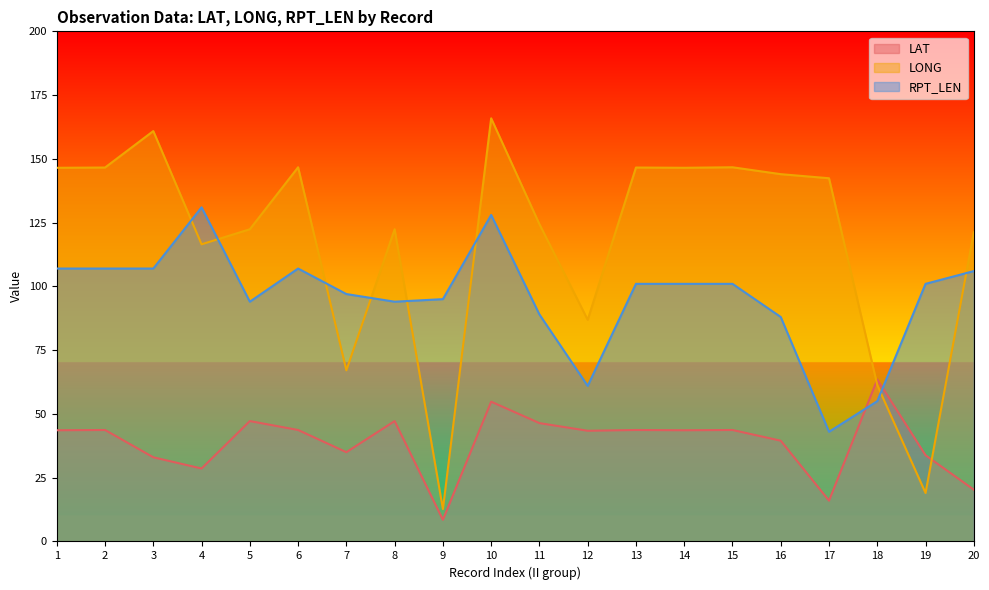

In LAT, how many points are higher than both neighbors (excluding endpoints)?

7